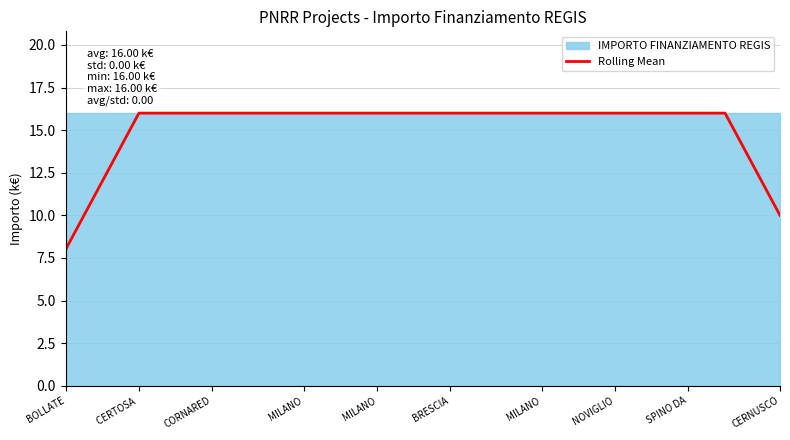

Reading left to right, transcribe all the data shown in this chart.

8	10	12	14	16	16	16	16	16	16	16	16	16	16	16	16	16	16	16	16	16	16	16	16	16	16	16	16	16	16	16	16	16	16	16	16	16	14	12	10